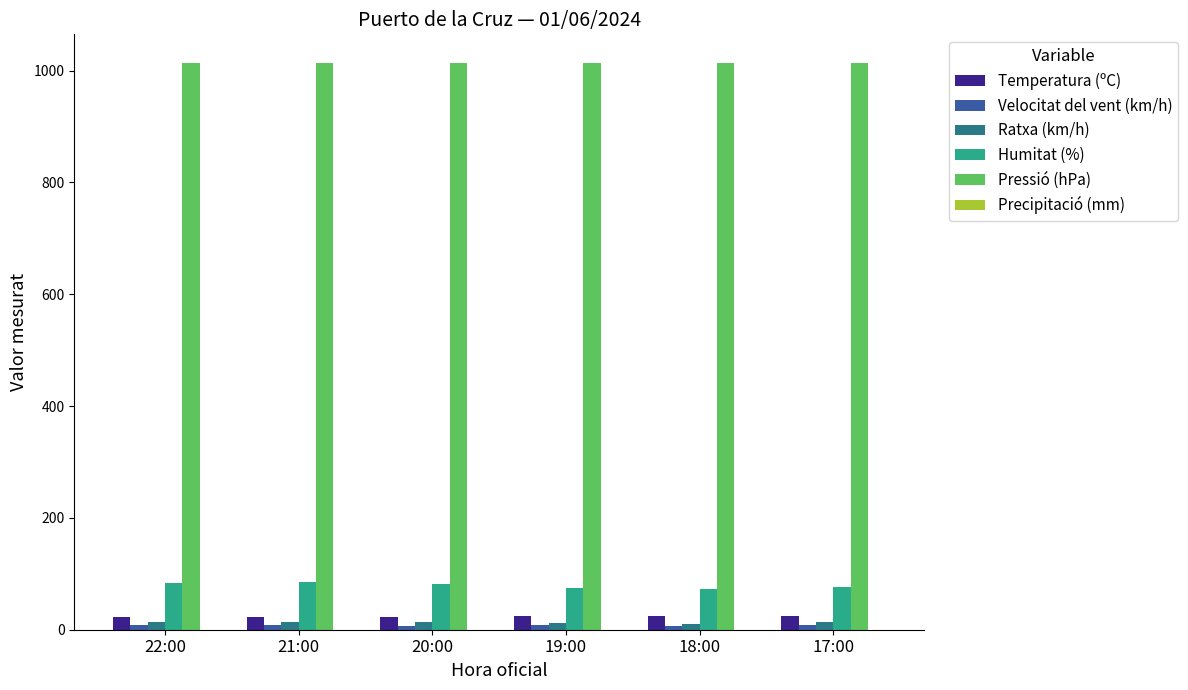

What is the label of the 5th bar from the left?

18:00